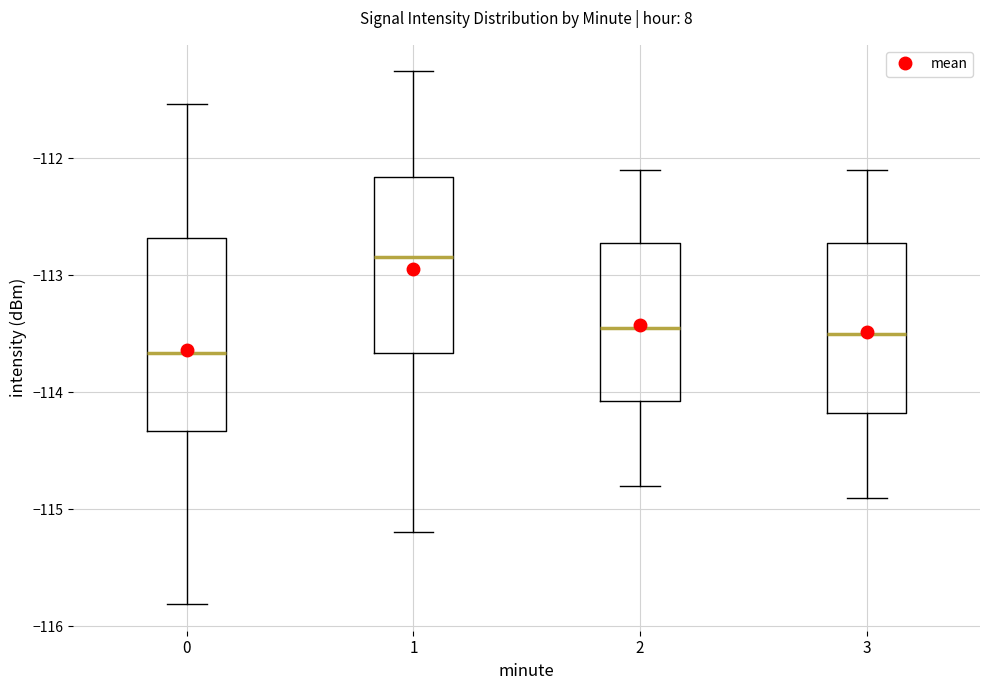

Reading left to right, read every box against the y-axis: the position of its median line, the range the box covers, and the ends of its whiskers. The values are not printed on the chart, so give them approximately, as read against the axis.

0: median -113.7, box -114.3 to -112.7, whiskers -115.8 to -111.5
1: median -112.8, box -113.7 to -112.2, whiskers -115.2 to -111.3
2: median -113.4, box -114.1 to -112.7, whiskers -114.8 to -112.1
3: median -113.5, box -114.2 to -112.7, whiskers -114.9 to -112.1